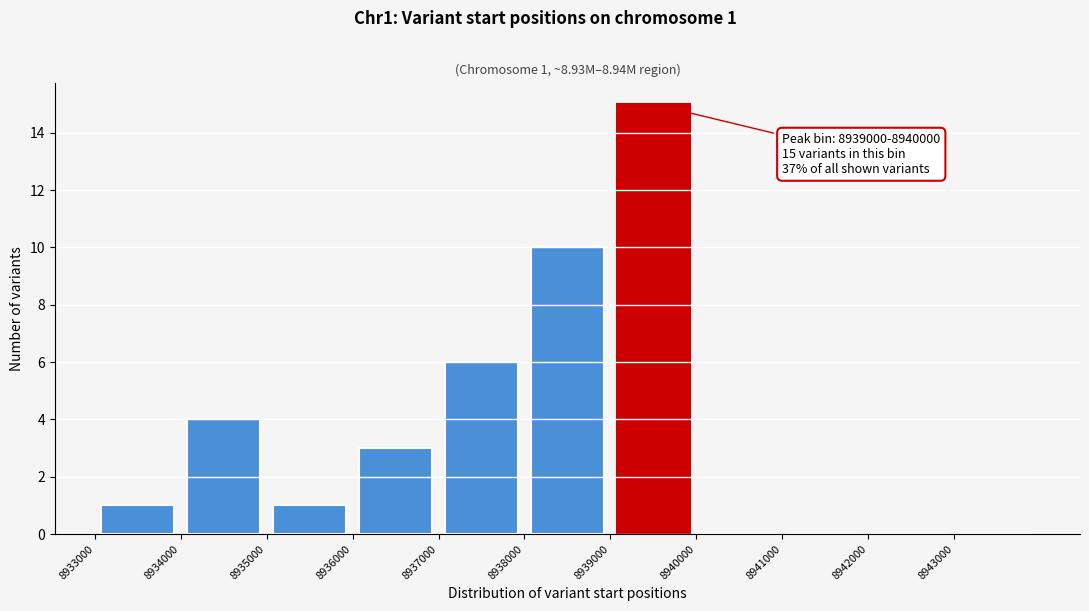

Which range on the x-axis has the tallest bar?

8939000 to 8940000